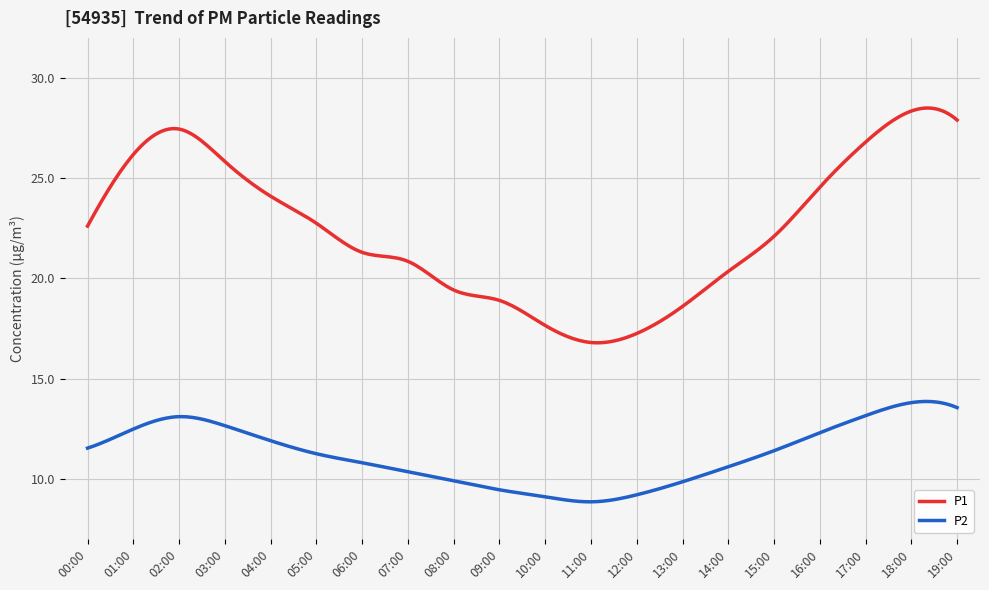

Which series has the largest range (max minus min)?

P1